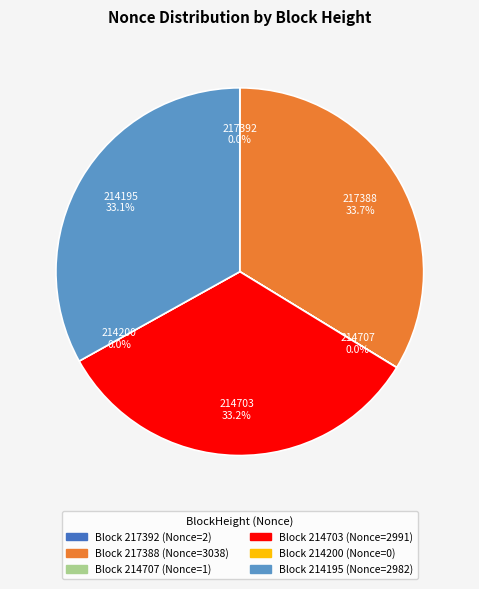

To the nearest percent, what percentage of the pie is 214195?

33%